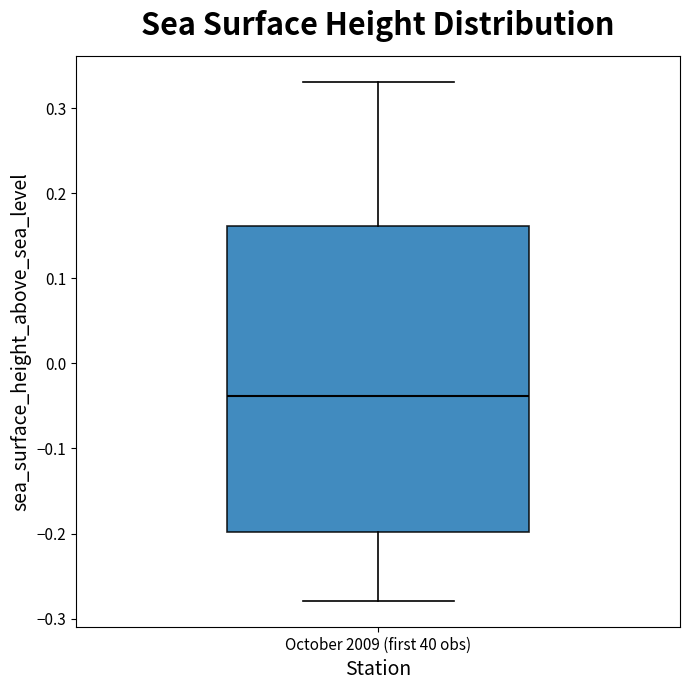

Read this box plot against the y-axis: the position of the median line, the range covered by the box, and the ends of both whiskers. The values are not printed on the chart, so give them approximately, as read against the axis.

median -0.04, box -0.20 to 0.16, whiskers -0.28 to 0.33